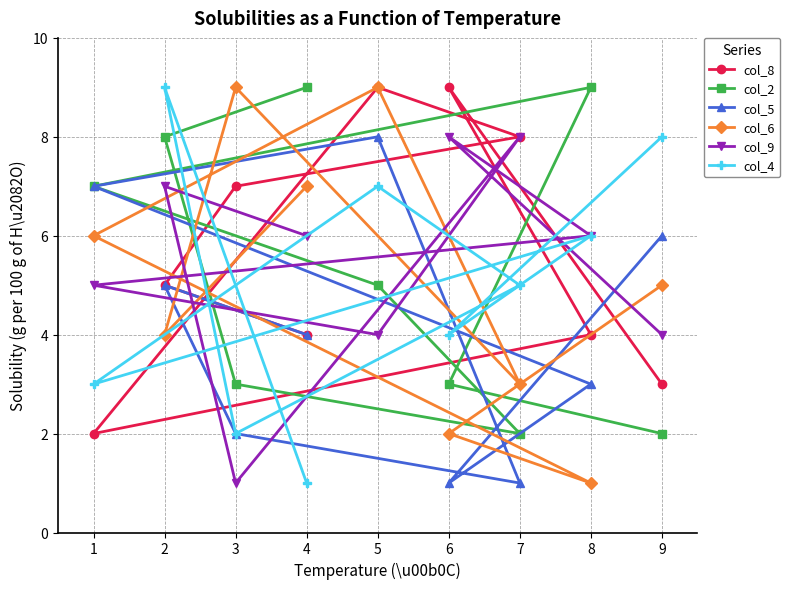

What is the difference between the maximum and second lowest values in the col_8 series?

6